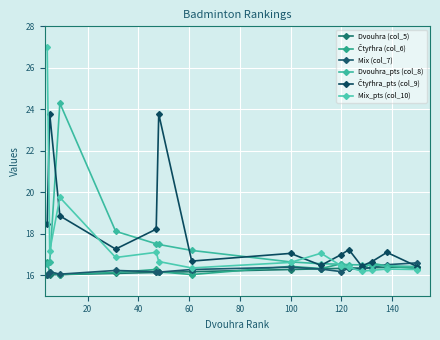

What is the value of the Mix_pts (col_10) point at the 13th from the left?

16.2